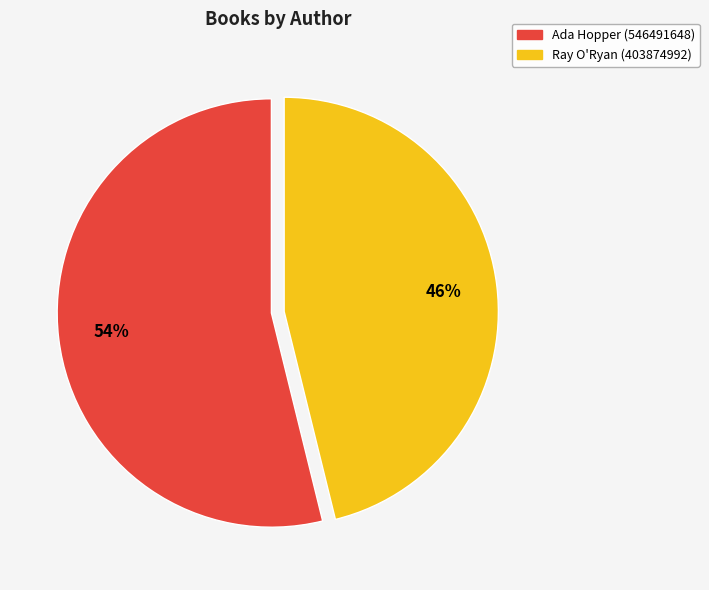

Is Ada Hopper (546491648) the majority of the pie?

Yes